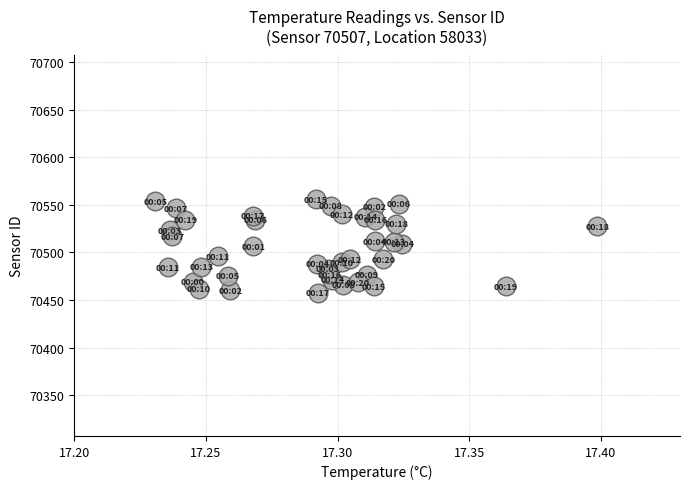

What is the range of Y values (max minus min)?

98.1